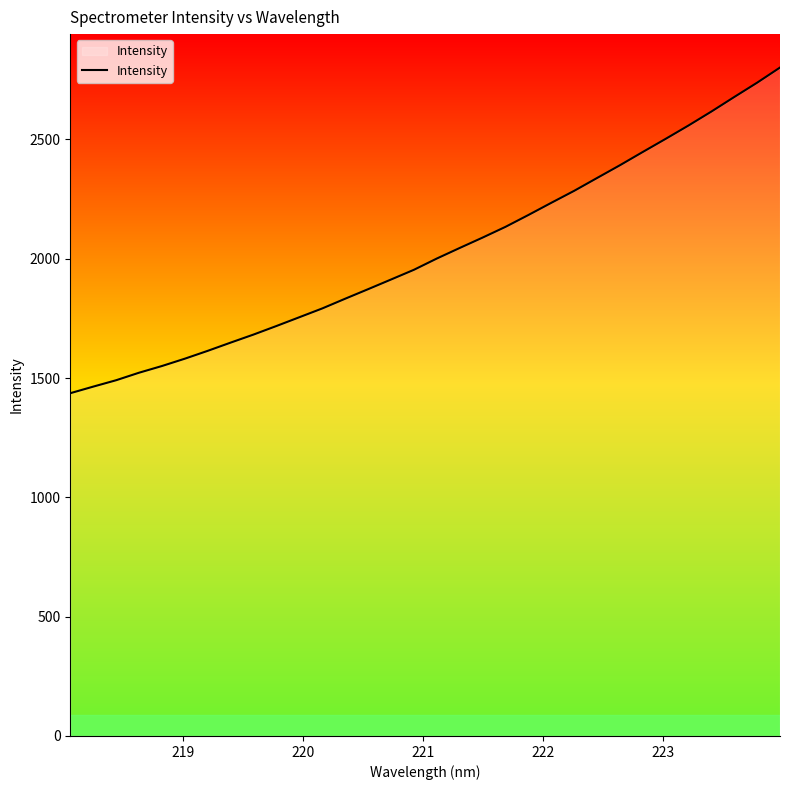

What is the greatest value displayed?

2801.4